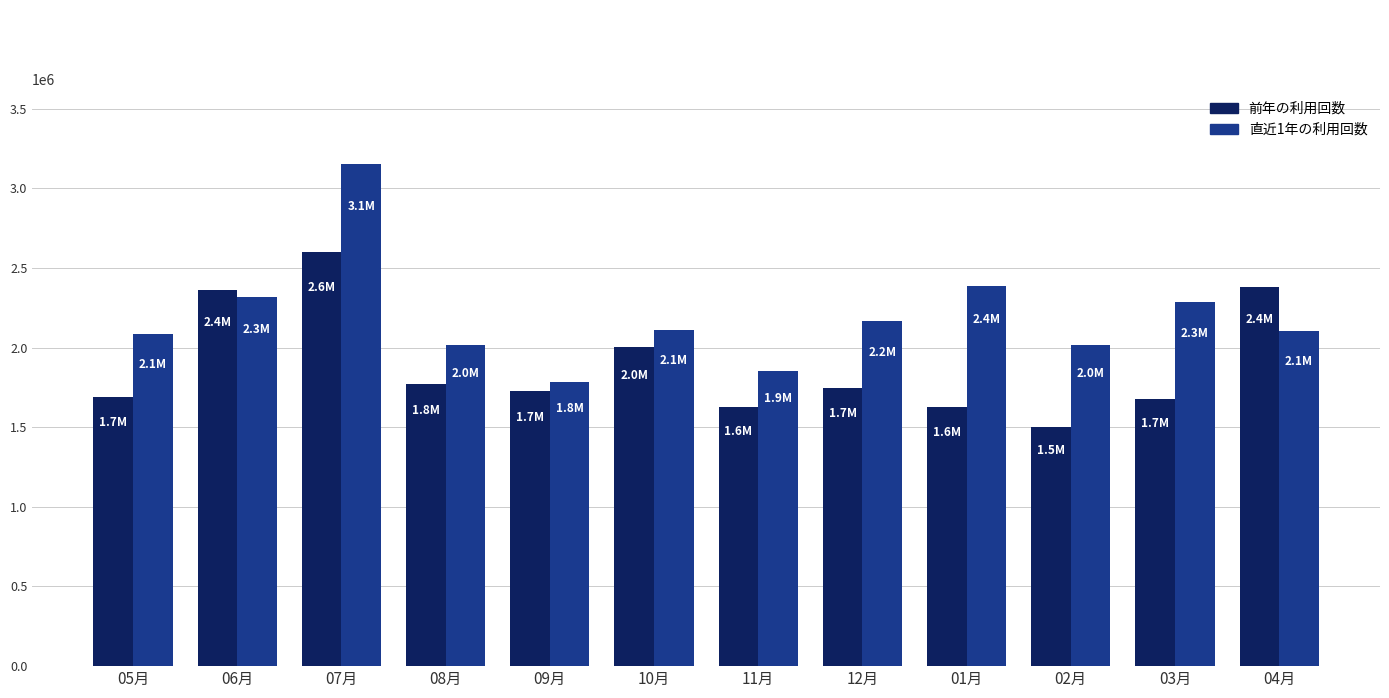

True or false: 前年の利用回数 has a value of 1626086 at 11月.

True